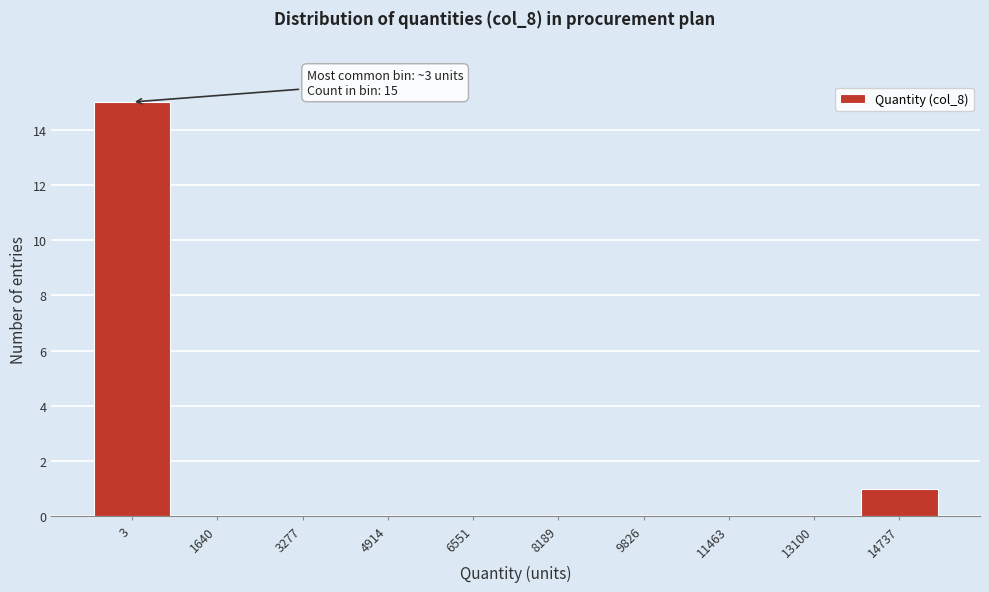

Reading left to right, extract all data points from this chart.

3=15	1640=0	3277=0	4914=0	6551=0	8189=0	9826=0	11463=0	13100=0	14737=1